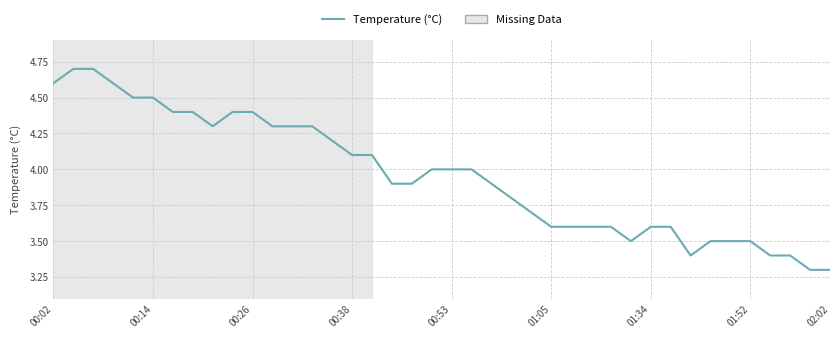

What is the difference between the maximum and minimum values?

1.4